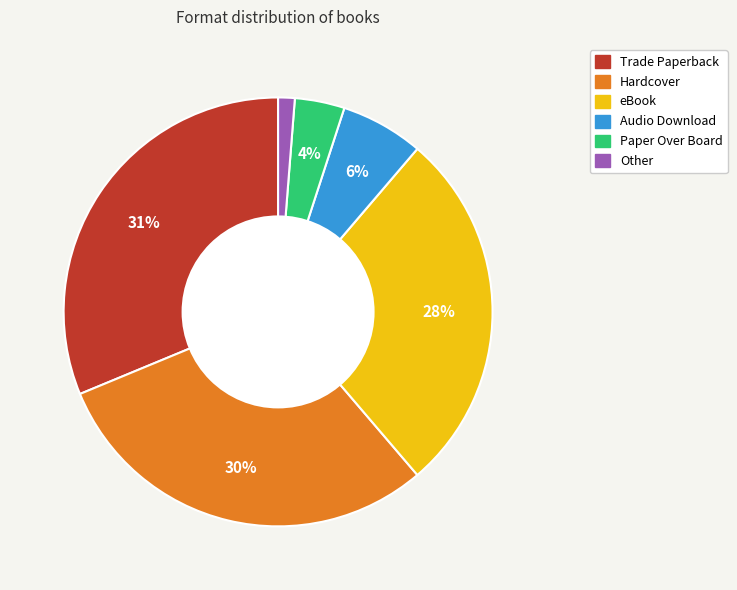

Do Audio Download and Trade Paperback together represent more than half of the pie?

No